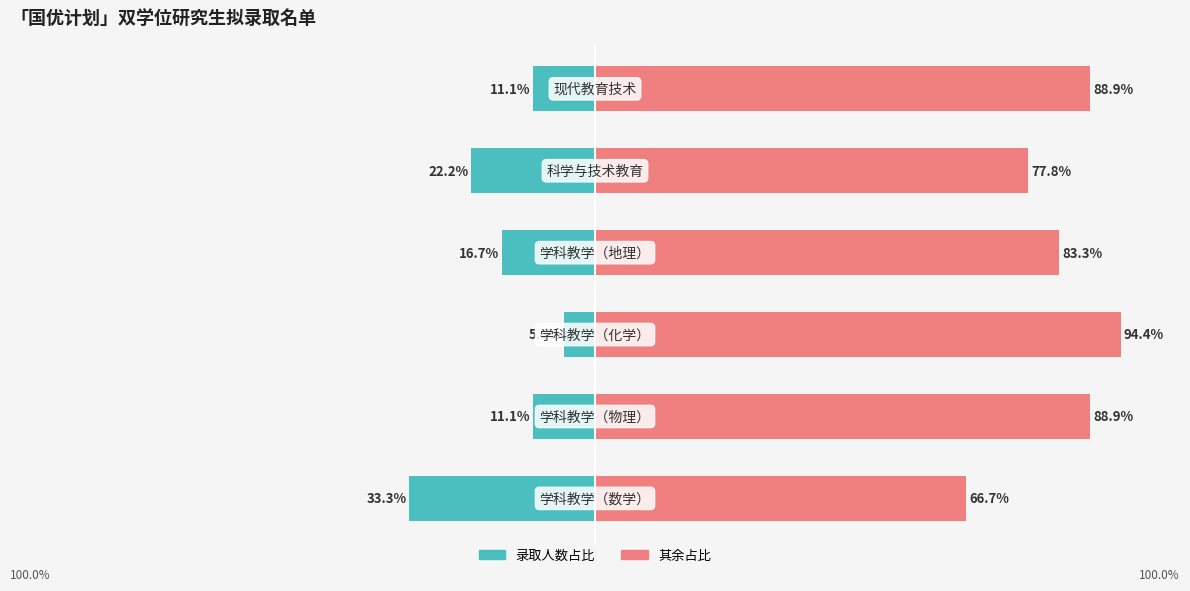

Is the value of 其余占比 at 3 greater than the value of 录取人数占比 at 0?

Yes